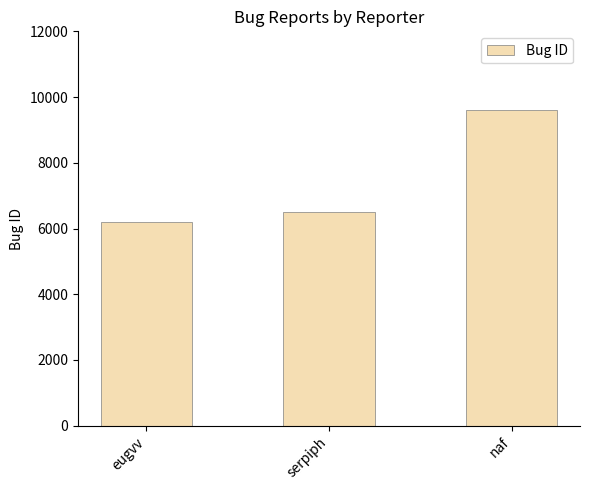

How many values are below 6512?

1